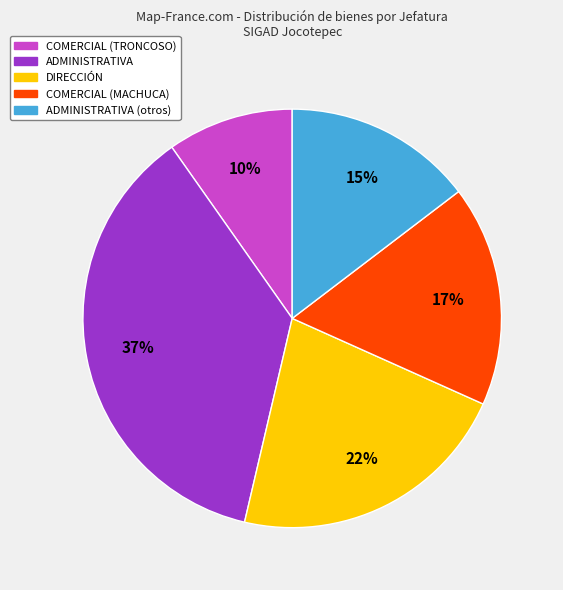

Is there any slice that represents more than half of the pie?

No